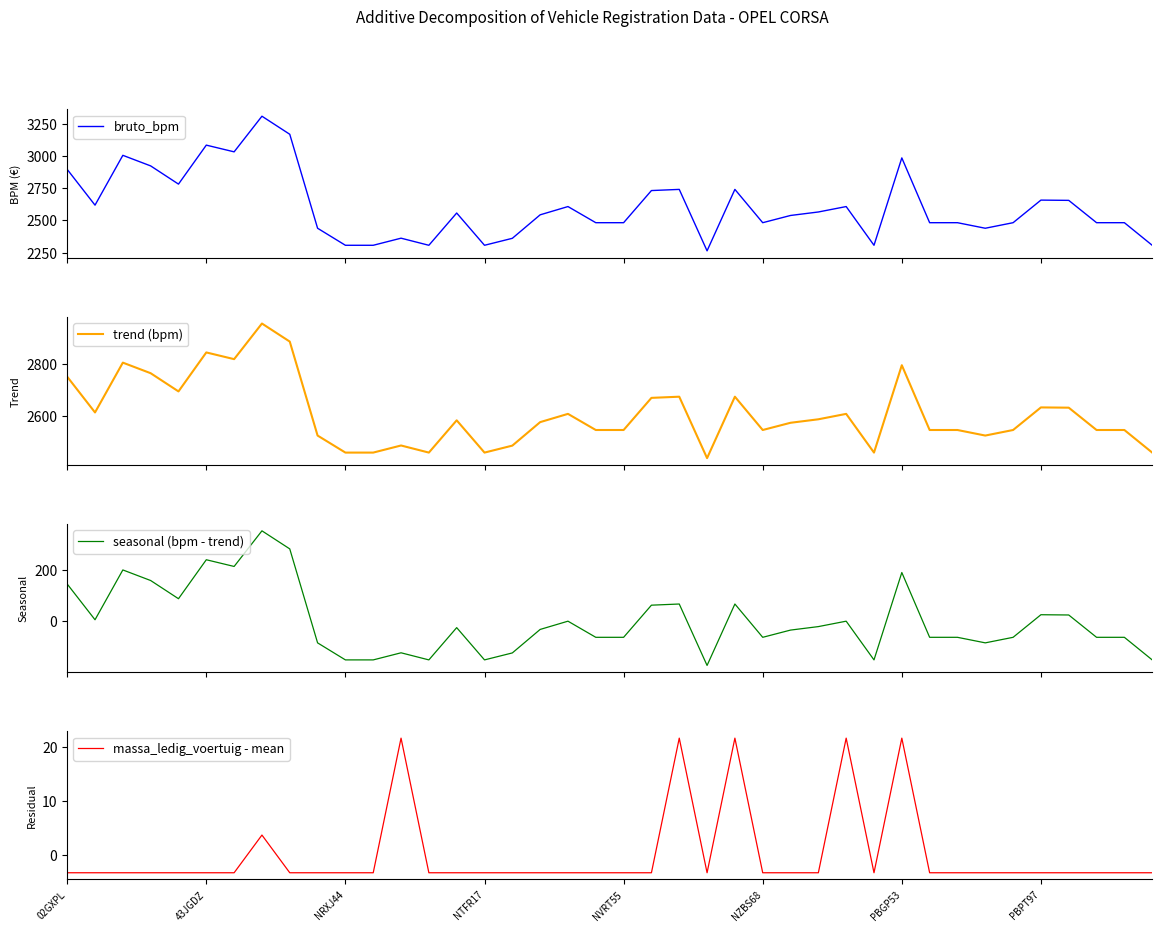

True or false: massa_ledig_voertuig - mean has a value of -3.3 at NTFR17.

True